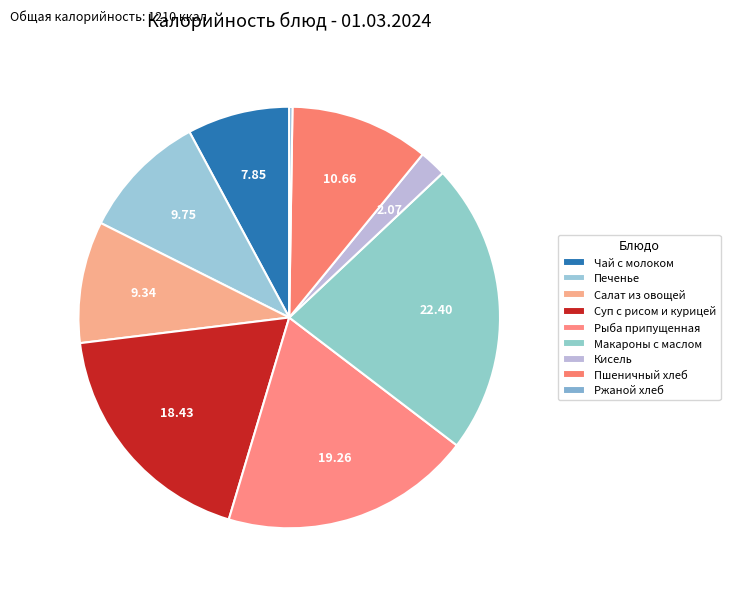

To the nearest percent, what is the average slice percentage?

11%